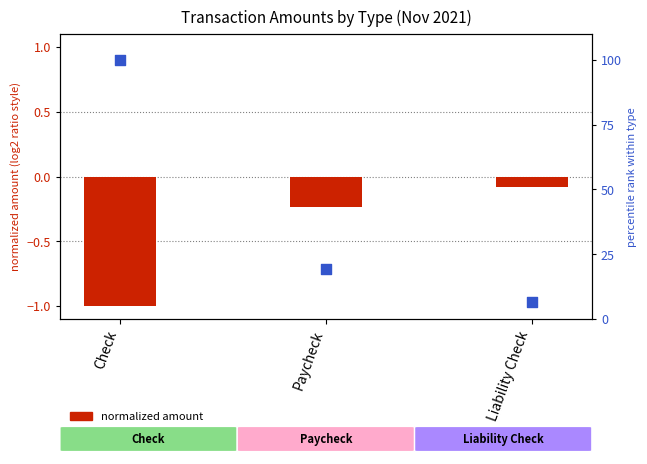

At which category is the sum across all series the highest?

Check